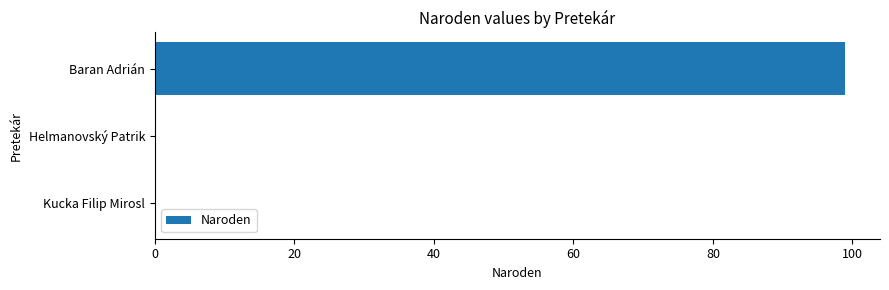

What is the change in value from Baran Adrián to Kucka Filip Mirosl?

-99